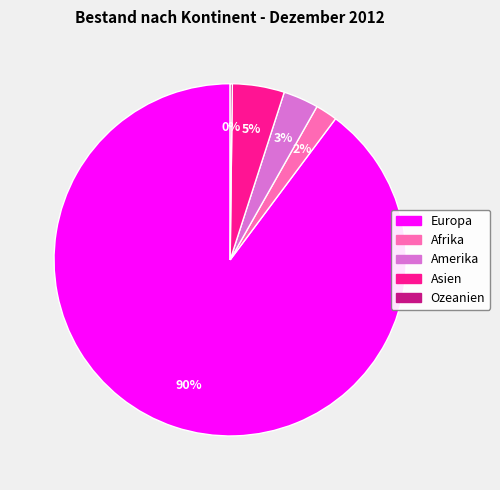

To the nearest percent, what is the difference between the largest and smallest slice percentages?

90%